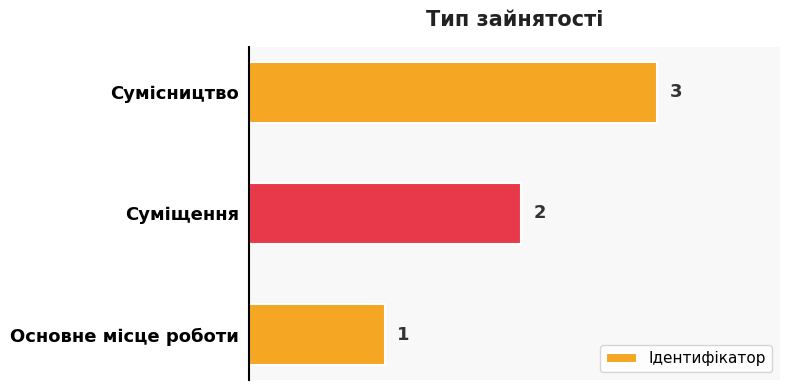

Rank the categories by value from highest to lowest.

Сумісництво, Суміщення, Основне місце роботи